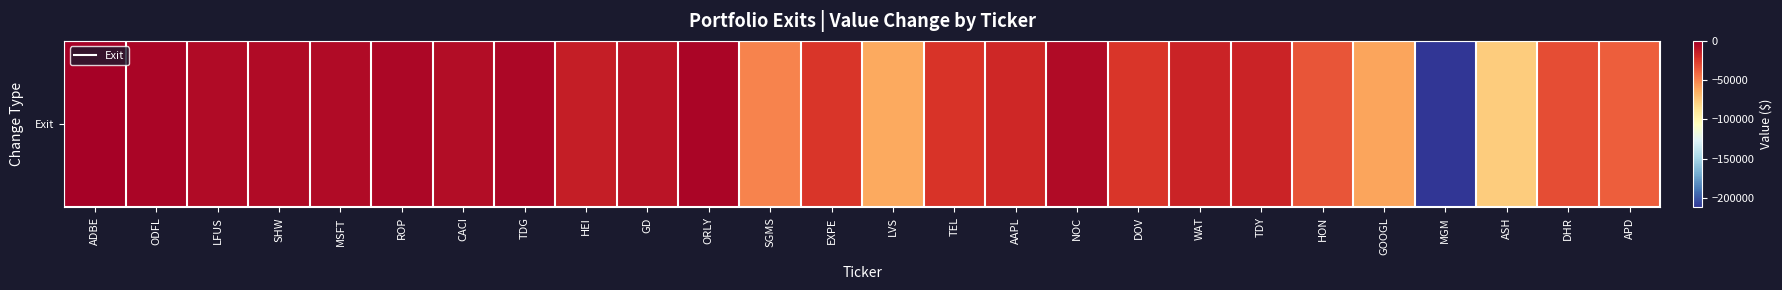

Count the number of data series in this chart.

1